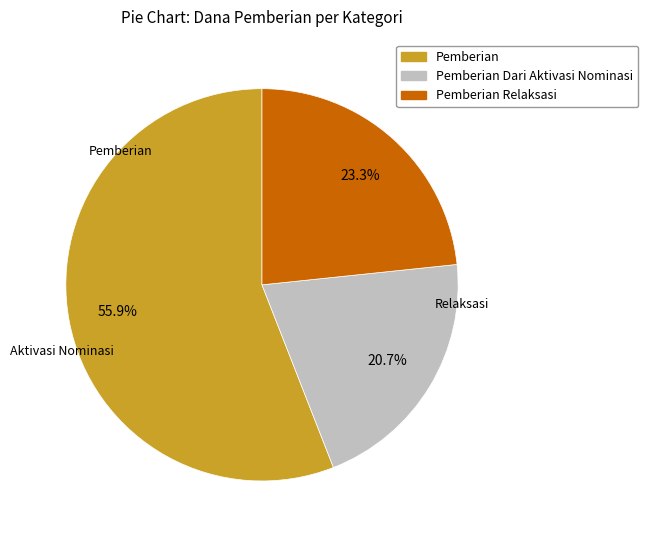

Is there a majority slice in this chart?

Yes